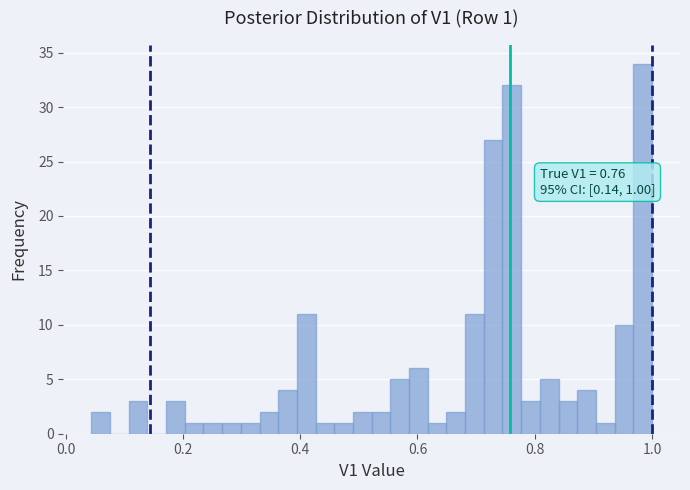

Around what value on the x-axis is the tallest bar? Give the approximate position of its centre, as read against the axis.

0.98